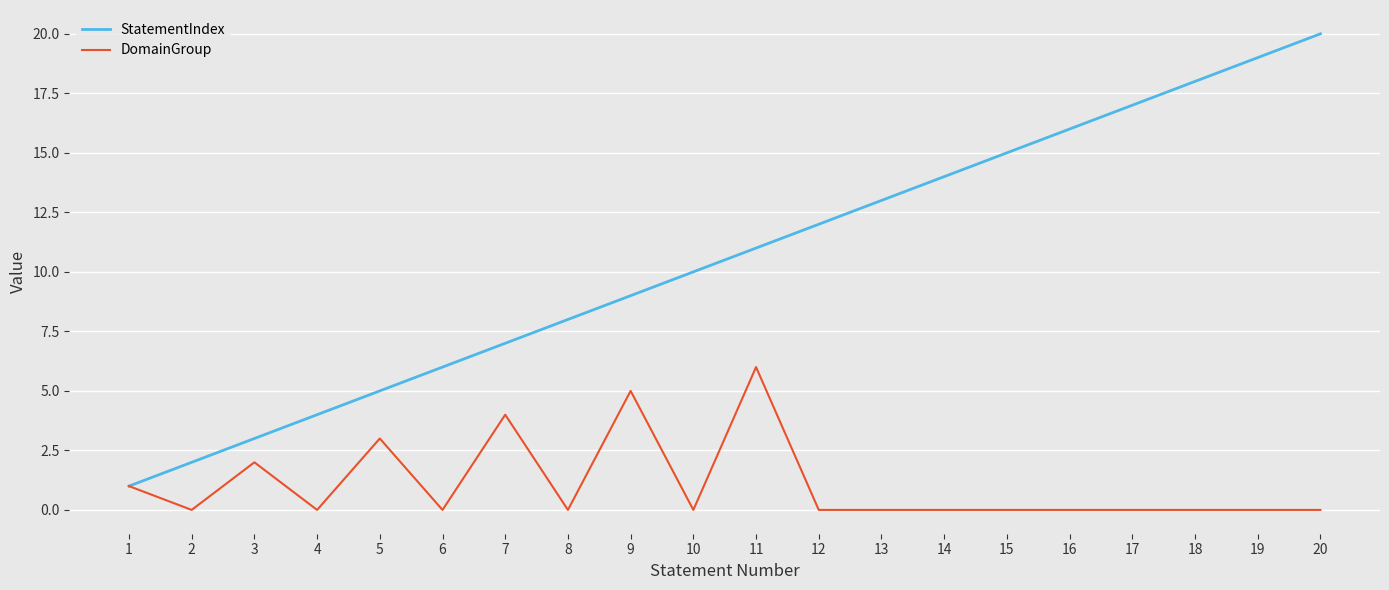

What is the difference between the maximum and minimum values in the StatementIndex series?

19